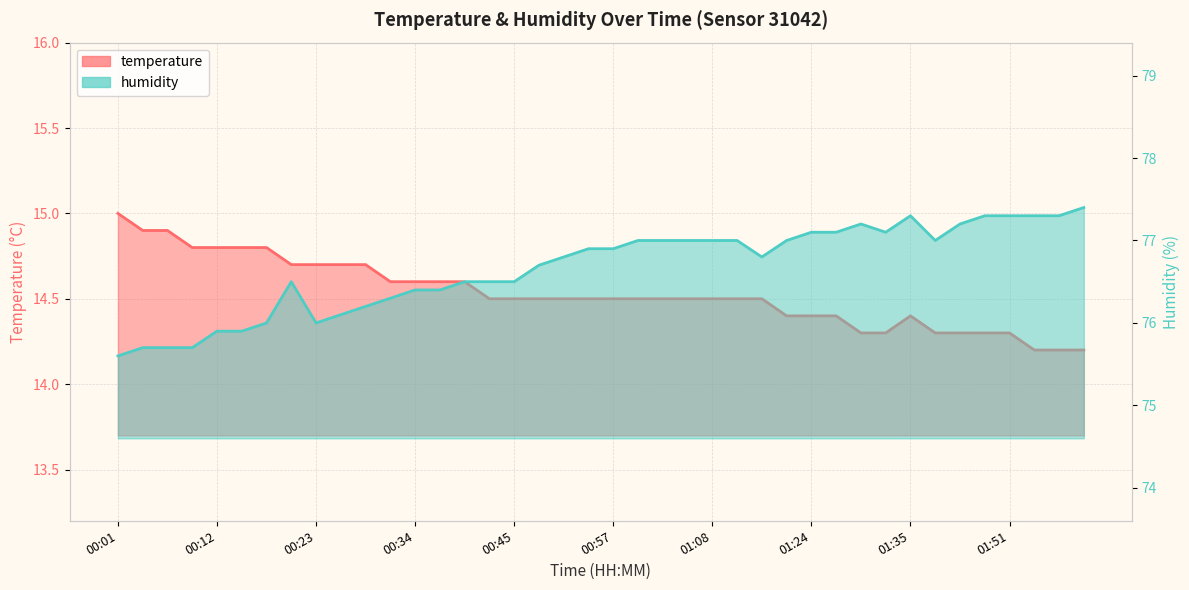

Does the chart have visible grid lines?

Yes